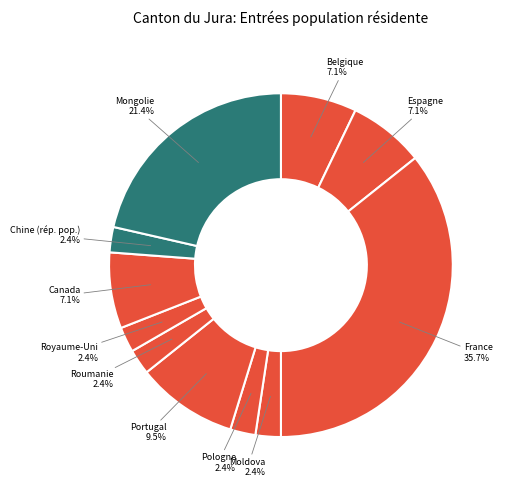

Which slice is the largest?

France